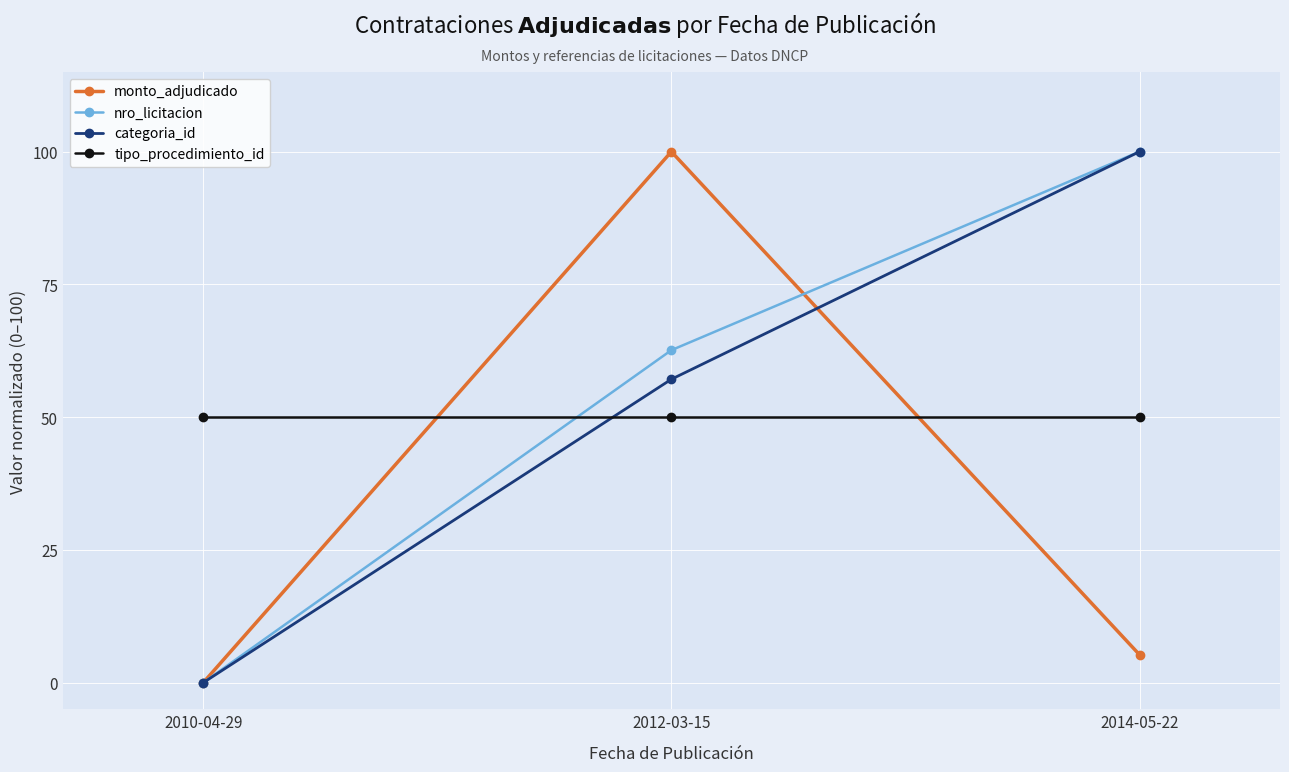

What is the difference between the highest and lowest values at 2012-03-15?

50.0